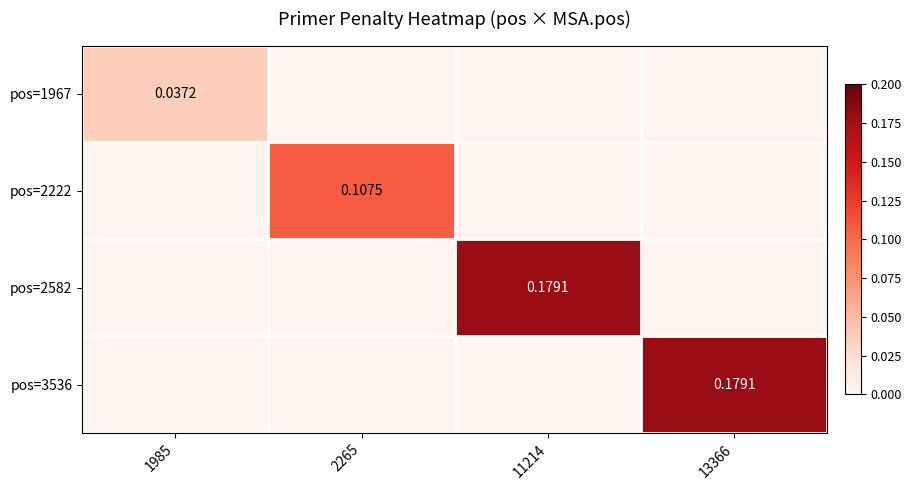

At which category is the sum across all series the highest?

11214